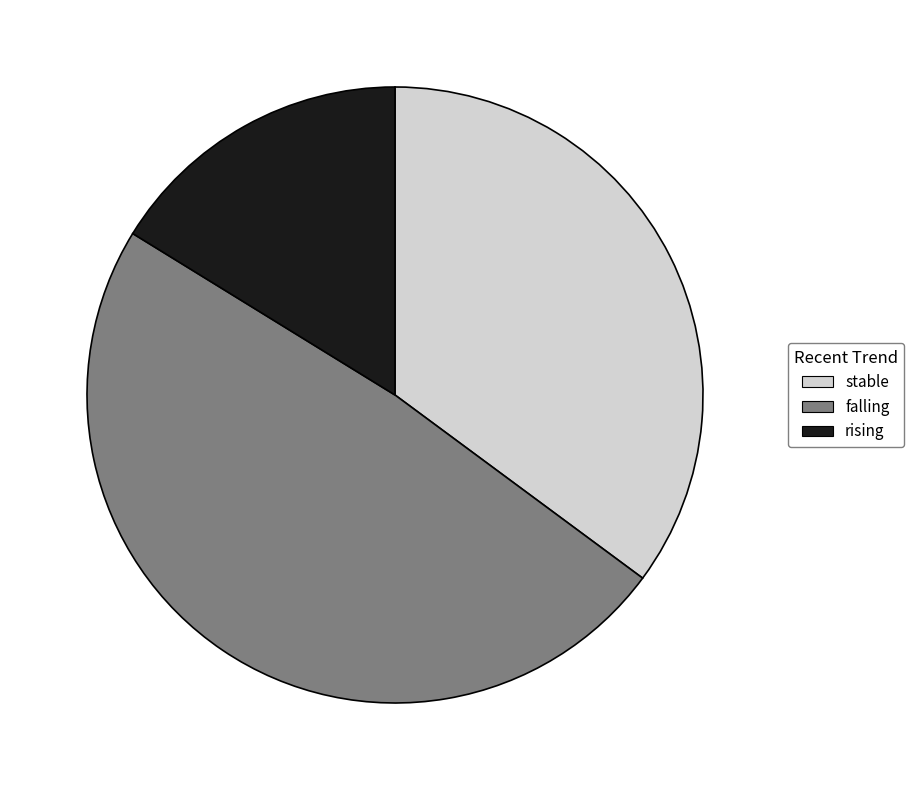

Which has a higher value, rising or falling?

falling